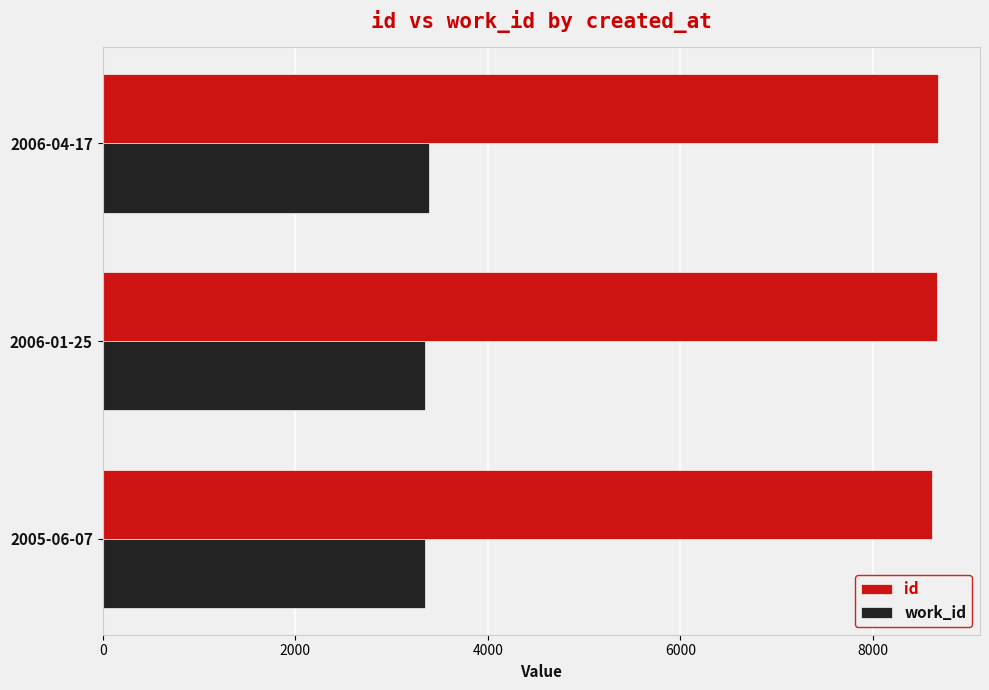

At how many categories does at least one series exceed 8393?

3